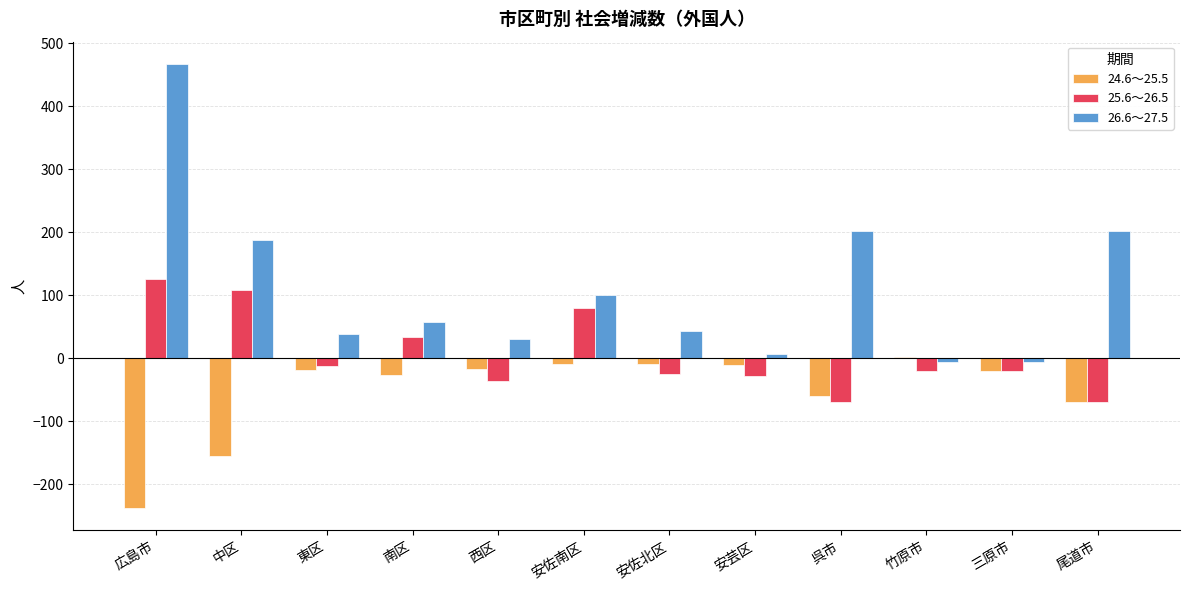

Which label corresponds to the largest value in the chart?

広島市